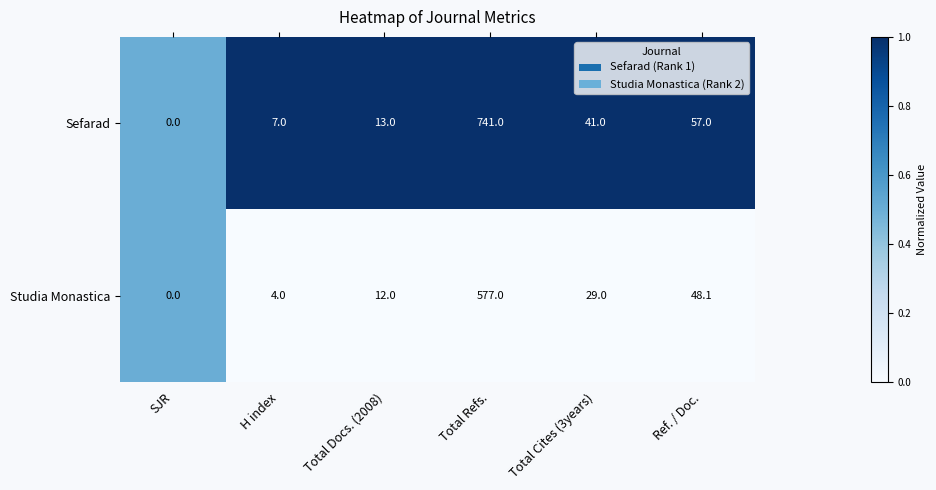

What is the difference between the maximum and minimum values in the Sefarad series?

741.0